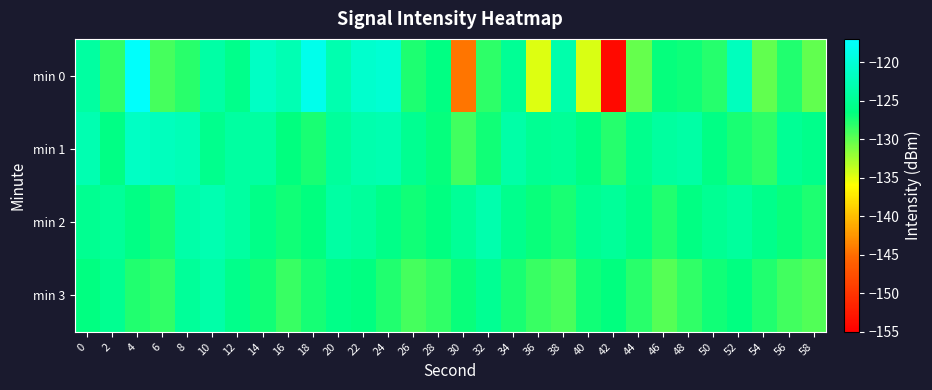

List the series in order of their peak value, highest first.

min 0, min 1, min 2, min 3